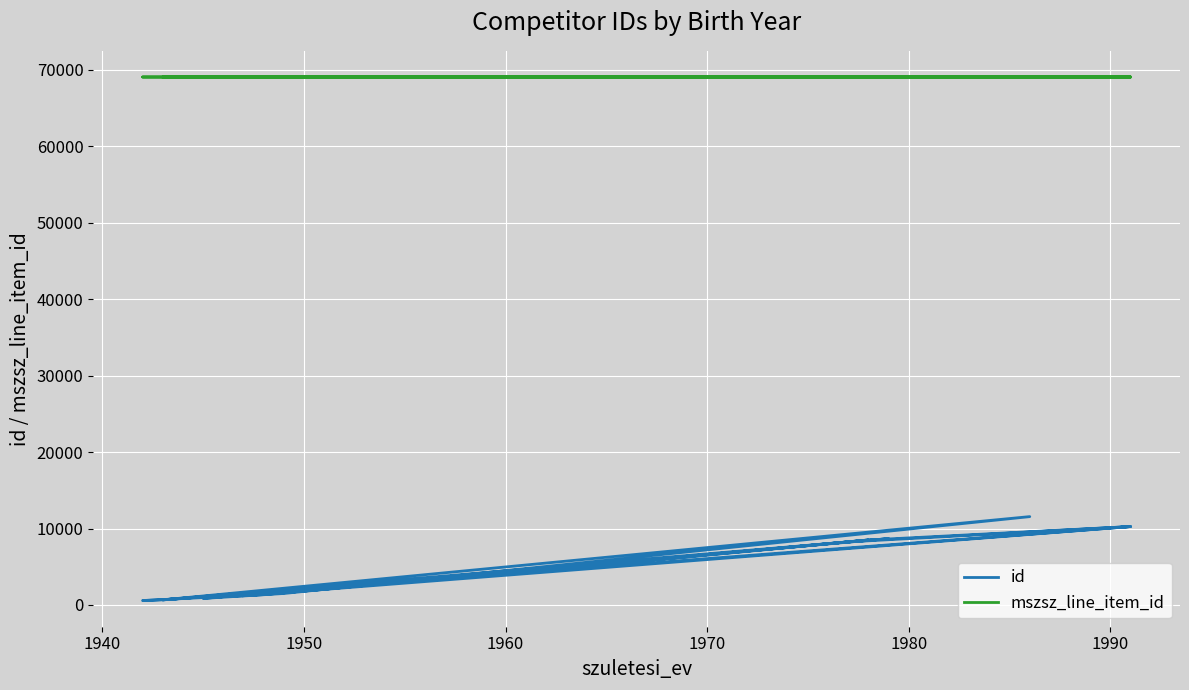

True or false: id and mszsz_line_item_id intersect in this chart.

False